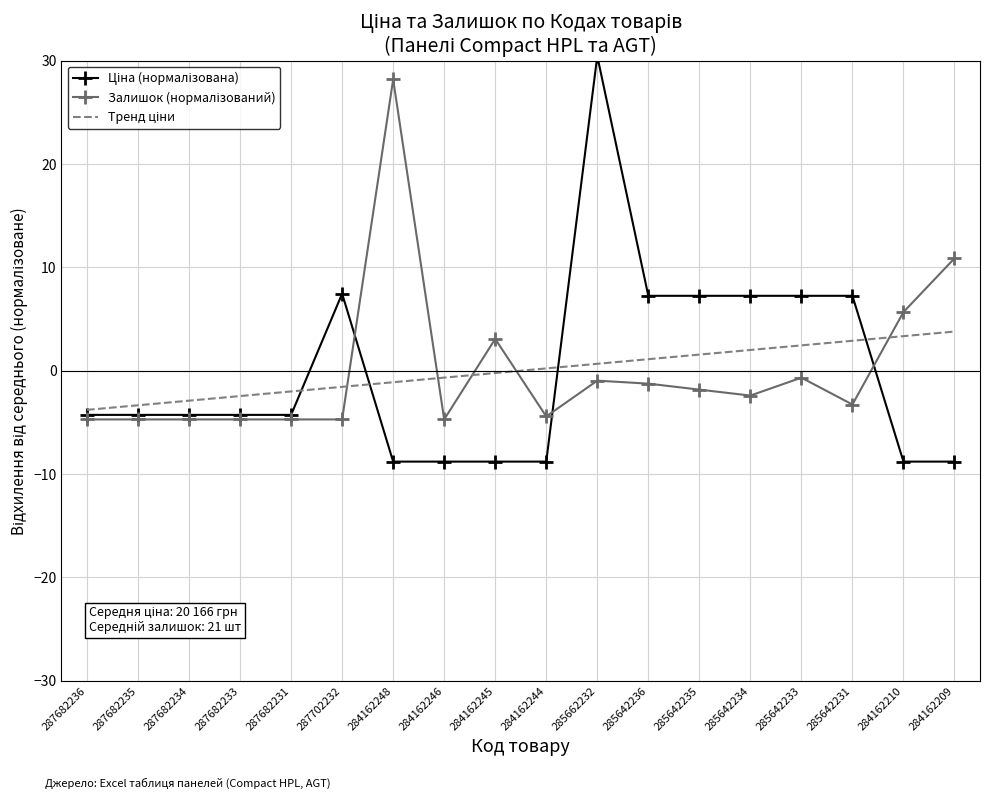

At which category does the chart reach its peak across all series?

285662232